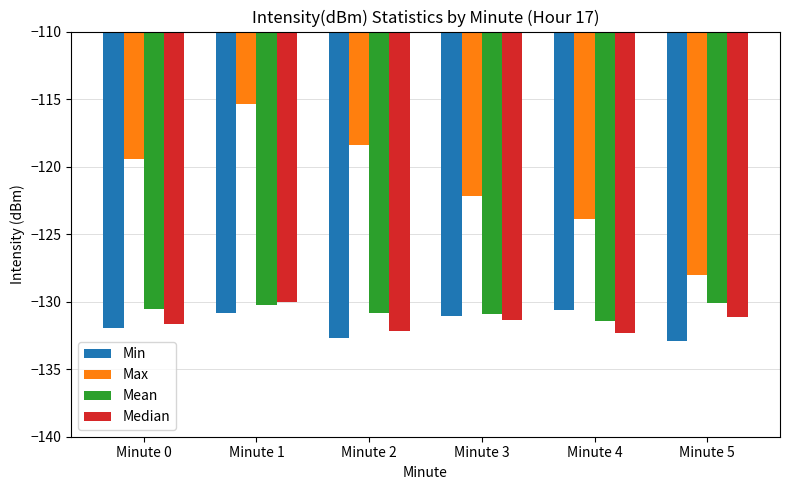

Are the bars grouped side by side (vs. stacked)?

Yes